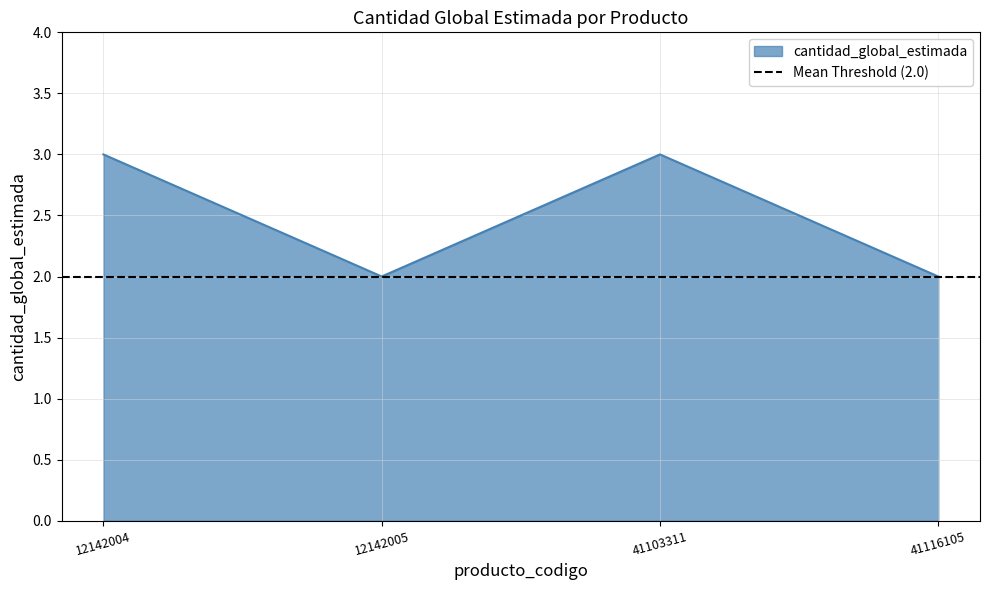

How many points are higher than both their immediate neighbors (excluding endpoints)?

1